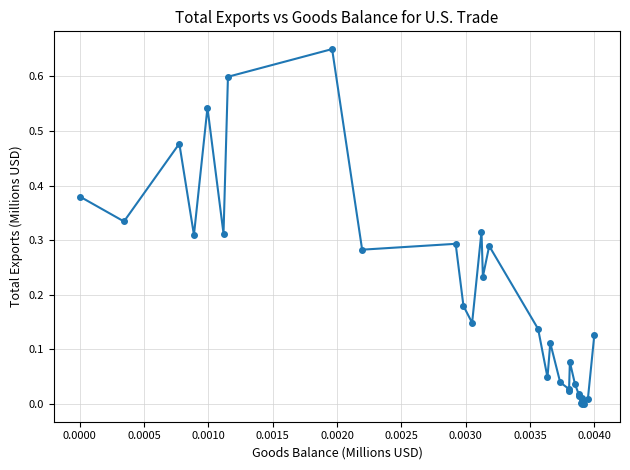

What is the difference between the maximum and second lowest values?

0.6